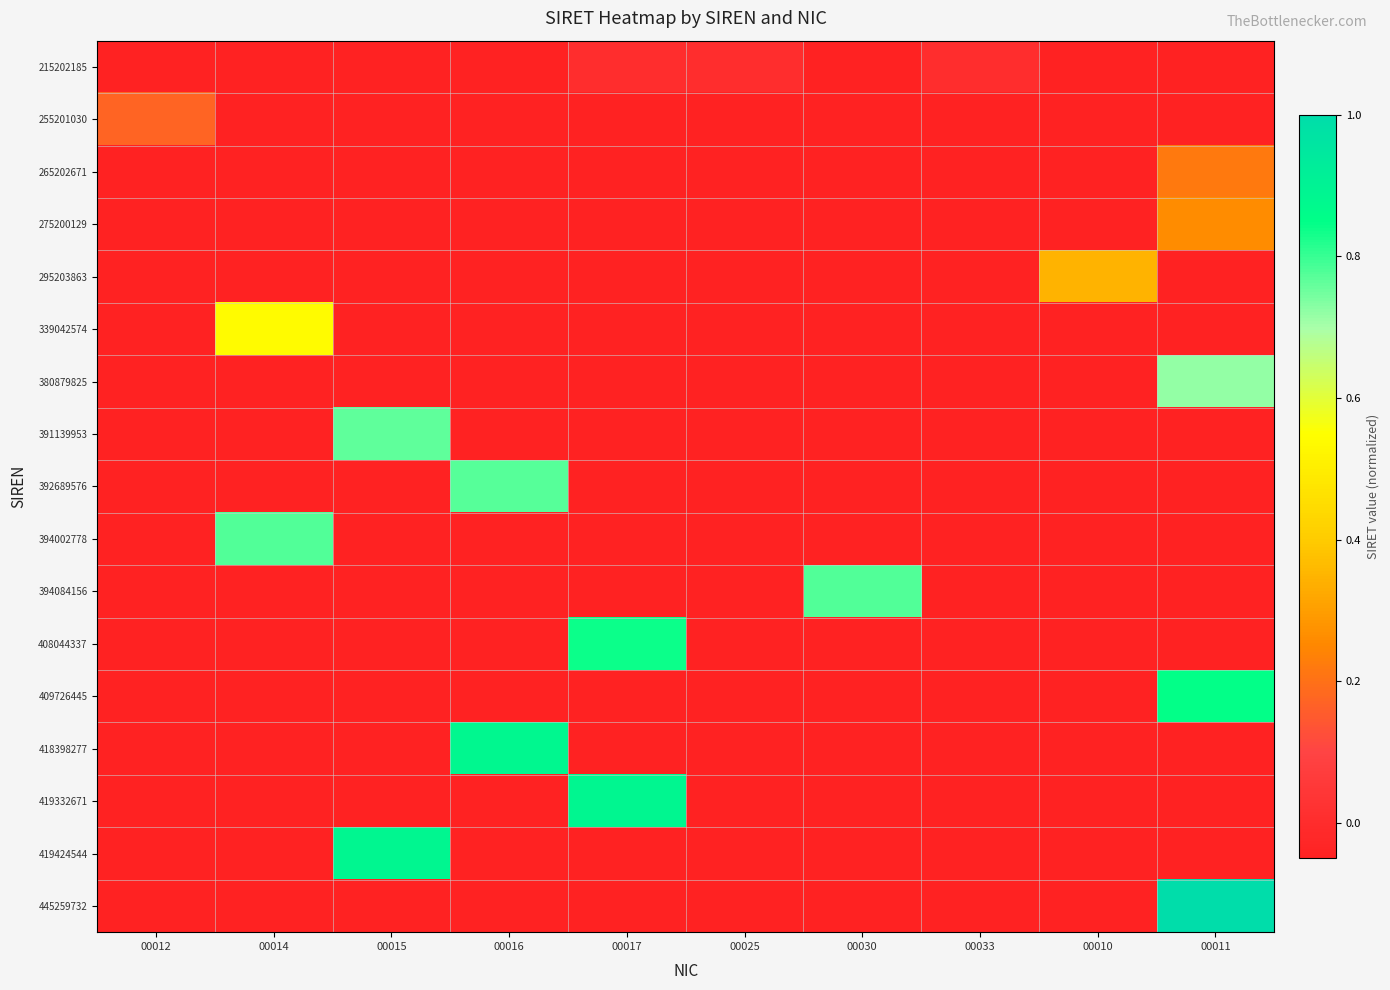

Reading left to right, what are all the values shown in this chart?

215202185: 00012=-0.1	00014=-0.1	00015=-0.1	00016=-0.1	00017=0.0	00025=0.0	00030=-0.1	00033=0.0	00010=-0.1	00011=-0.1
255201030: 00012=0.2	00014=-0.1	00015=-0.1	00016=-0.1	00017=-0.1	00025=-0.1	00030=-0.1	00033=-0.1	00010=-0.1	00011=-0.1
265202671: 00012=-0.1	00014=-0.1	00015=-0.1	00016=-0.1	00017=-0.1	00025=-0.1	00030=-0.1	00033=-0.1	00010=-0.1	00011=0.2
275200129: 00012=-0.1	00014=-0.1	00015=-0.1	00016=-0.1	00017=-0.1	00025=-0.1	00030=-0.1	00033=-0.1	00010=-0.1	00011=0.3
295203863: 00012=-0.1	00014=-0.1	00015=-0.1	00016=-0.1	00017=-0.1	00025=-0.1	00030=-0.1	00033=-0.1	00010=0.3	00011=-0.1
339042574: 00012=-0.1	00014=0.5	00015=-0.1	00016=-0.1	00017=-0.1	00025=-0.1	00030=-0.1	00033=-0.1	00010=-0.1	00011=-0.1
380879825: 00012=-0.1	00014=-0.1	00015=-0.1	00016=-0.1	00017=-0.1	00025=-0.1	00030=-0.1	00033=-0.1	00010=-0.1	00011=0.7
391139953: 00012=-0.1	00014=-0.1	00015=0.8	00016=-0.1	00017=-0.1	00025=-0.1	00030=-0.1	00033=-0.1	00010=-0.1	00011=-0.1
392689576: 00012=-0.1	00014=-0.1	00015=-0.1	00016=0.8	00017=-0.1	00025=-0.1	00030=-0.1	00033=-0.1	00010=-0.1	00011=-0.1
394002778: 00012=-0.1	00014=0.8	00015=-0.1	00016=-0.1	00017=-0.1	00025=-0.1	00030=-0.1	00033=-0.1	00010=-0.1	00011=-0.1
394084156: 00012=-0.1	00014=-0.1	00015=-0.1	00016=-0.1	00017=-0.1	00025=-0.1	00030=0.8	00033=-0.1	00010=-0.1	00011=-0.1
408044337: 00012=-0.1	00014=-0.1	00015=-0.1	00016=-0.1	00017=0.8	00025=-0.1	00030=-0.1	00033=-0.1	00010=-0.1	00011=-0.1
409726445: 00012=-0.1	00014=-0.1	00015=-0.1	00016=-0.1	00017=-0.1	00025=-0.1	00030=-0.1	00033=-0.1	00010=-0.1	00011=0.8
418398277: 00012=-0.1	00014=-0.1	00015=-0.1	00016=0.9	00017=-0.1	00025=-0.1	00030=-0.1	00033=-0.1	00010=-0.1	00011=-0.1
419332671: 00012=-0.1	00014=-0.1	00015=-0.1	00016=-0.1	00017=0.9	00025=-0.1	00030=-0.1	00033=-0.1	00010=-0.1	00011=-0.1
419424544: 00012=-0.1	00014=-0.1	00015=0.9	00016=-0.1	00017=-0.1	00025=-0.1	00030=-0.1	00033=-0.1	00010=-0.1	00011=-0.1
445259732: 00012=-0.1	00014=-0.1	00015=-0.1	00016=-0.1	00017=-0.1	00025=-0.1	00030=-0.1	00033=-0.1	00010=-0.1	00011=1.0